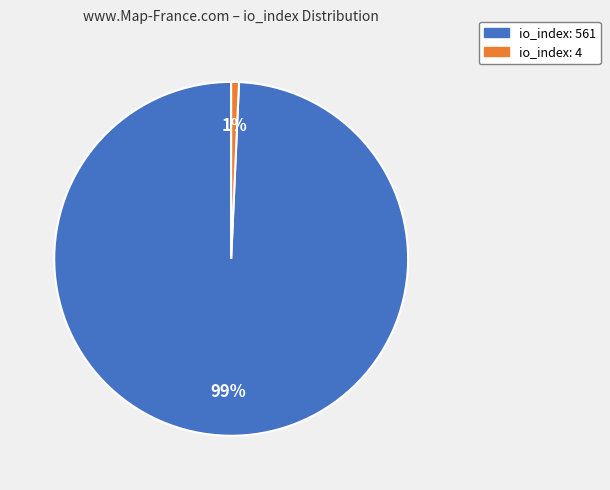

Does any single category account for the majority?

Yes